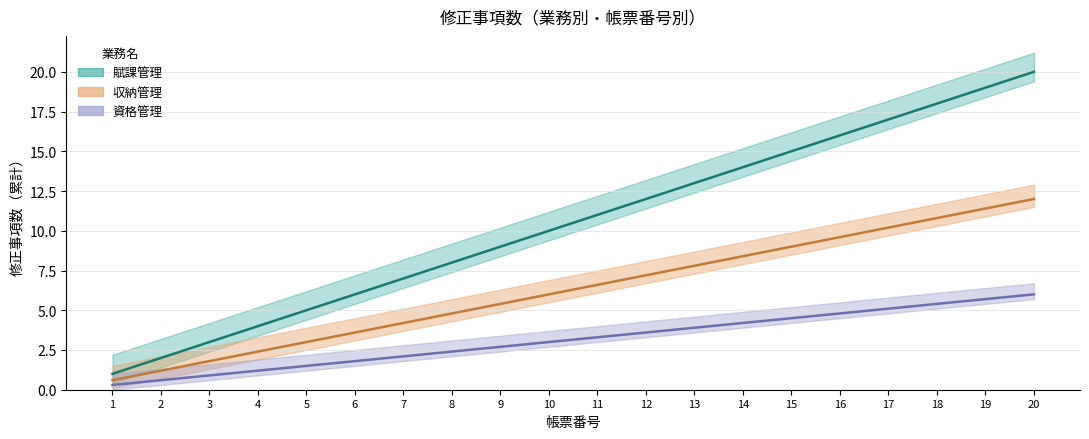

True or false: 賦課管理 and 収納管理 cross at least once.

False